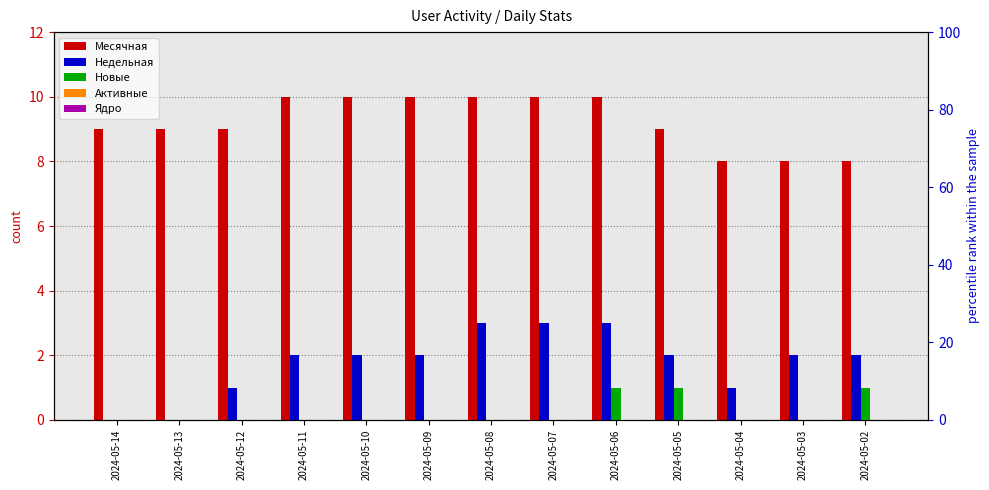

List the labels in order of Недельная value, smallest first.

2024-05-14, 2024-05-13, 2024-05-12, 2024-05-04, 2024-05-11, 2024-05-10, 2024-05-09, 2024-05-05, 2024-05-03, 2024-05-02, 2024-05-08, 2024-05-07, 2024-05-06